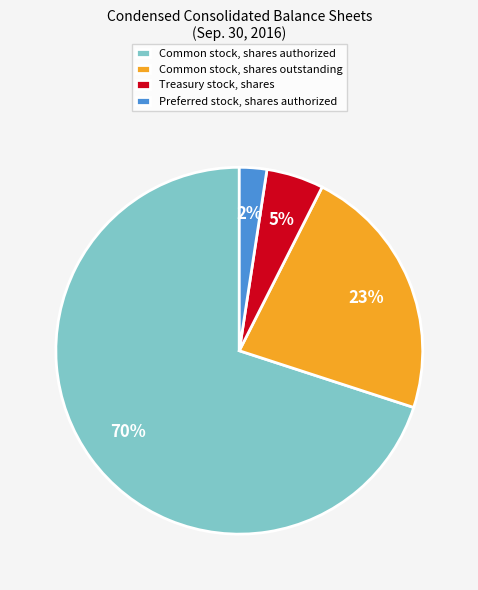

How many segments does this pie chart have?

4